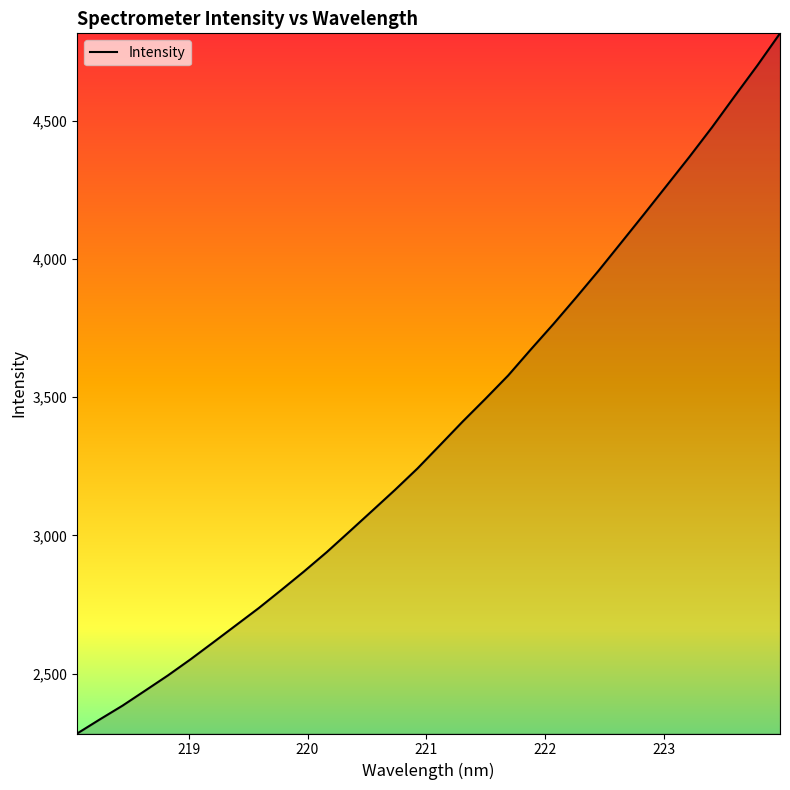

Does the chart display data point markers on the line(s)?

No